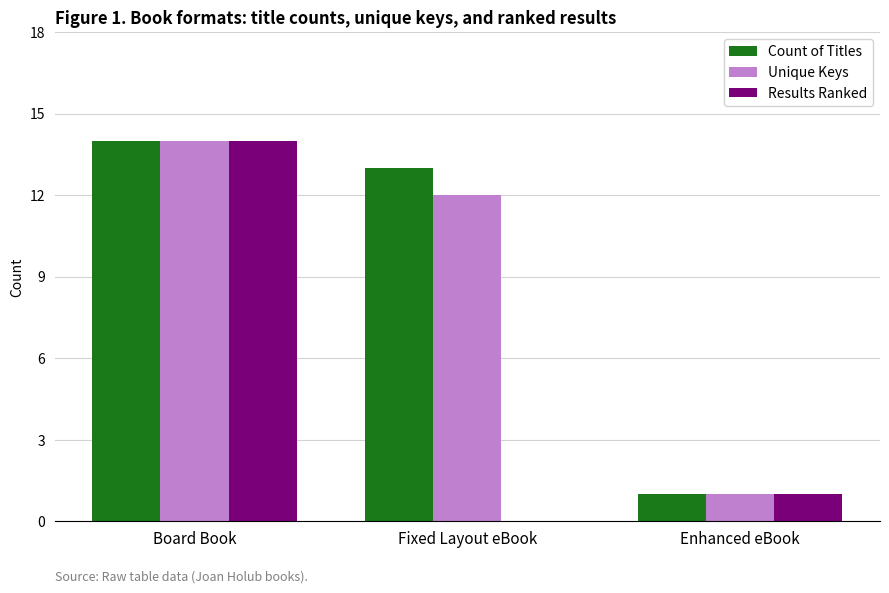

How many groups of bars are there?

3